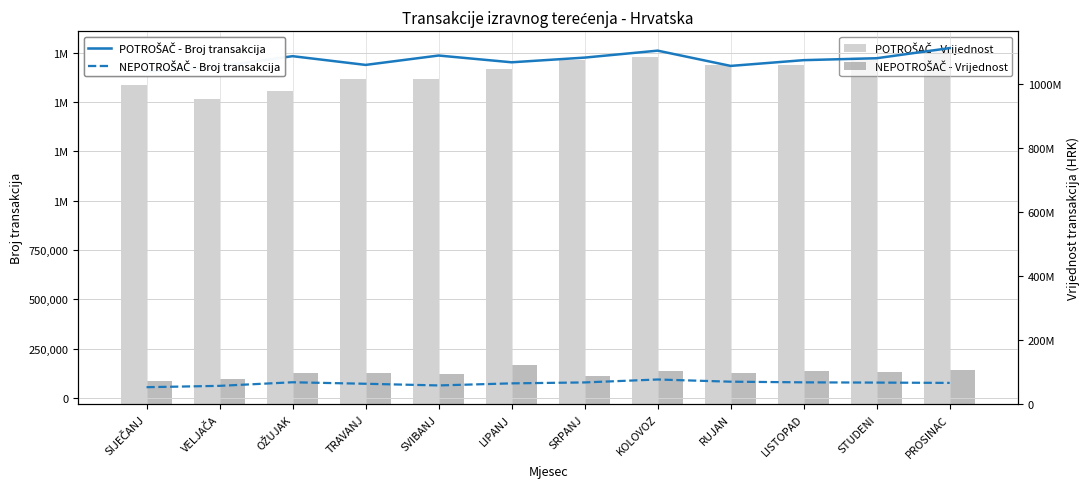

List the labels in order of NEPOTROŠAČ - Broj transakcija value, smallest first.

SIJEČANJ, VELJAČA, SVIBANJ, TRAVANJ, LIPANJ, PROSINAC, STUDENI, SRPANJ, LISTOPAD, OŽUJAK, RUJAN, KOLOVOZ